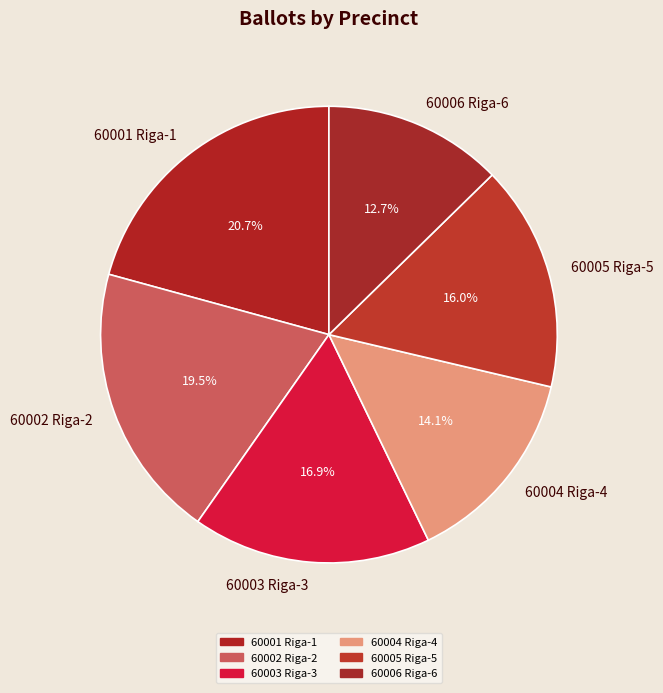

What percentage is NOT represented by 60003 Riga-3?

83.1%